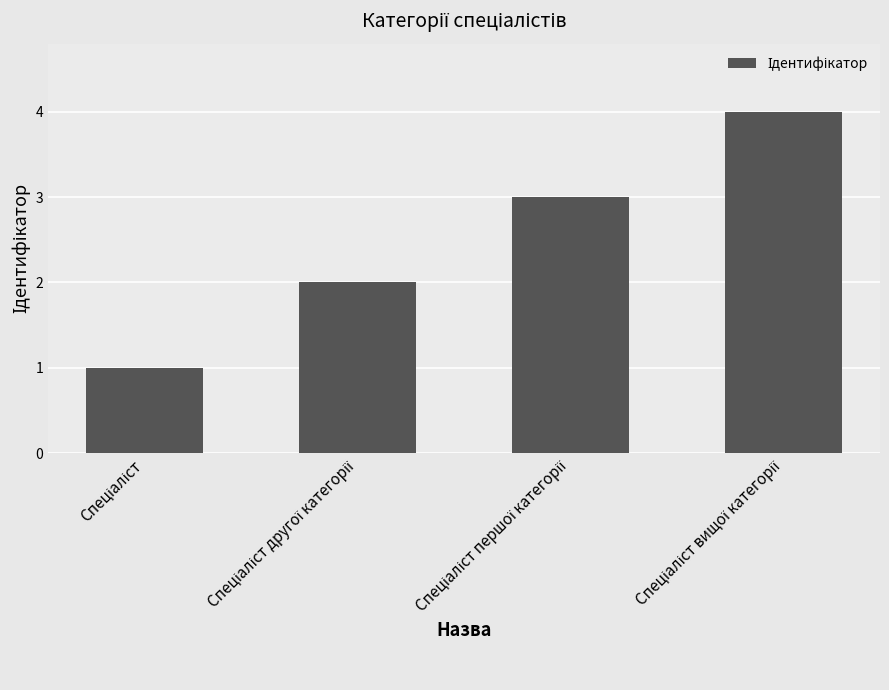

What is the difference between the maximum and minimum values?

3